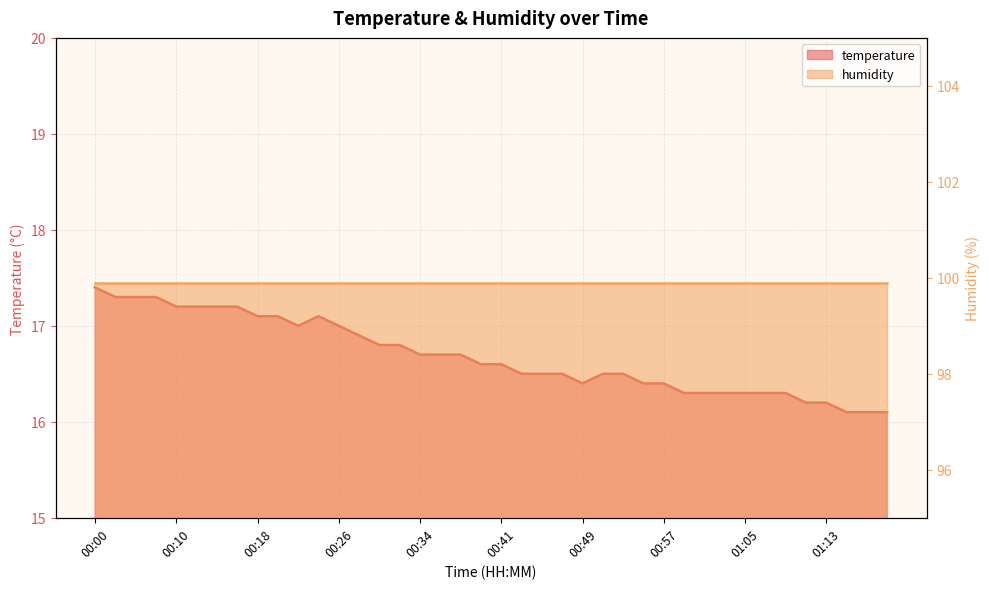

Reading left to right, extract all data points from this chart.

00:00=17.4	00:02=17.3	00:06=17.3	00:08=17.3	00:10=17.2	00:12=17.2	00:14=17.2	00:16=17.2	00:18=17.1	00:20=17.1	00:22=17.0	00:24=17.1	00:26=17.0	00:28=16.9	00:30=16.8	00:32=16.8	00:34=16.7	00:35=16.7	00:37=16.7	00:39=16.6	00:41=16.6	00:43=16.5	00:45=16.5	00:47=16.5	00:49=16.4	00:51=16.5	00:53=16.5	00:55=16.4	00:57=16.4	00:59=16.3	01:01=16.3	01:03=16.3	01:05=16.3	01:07=16.3	01:09=16.3	01:11=16.2	01:13=16.2	01:15=16.1	01:17=16.1	01:19=16.1